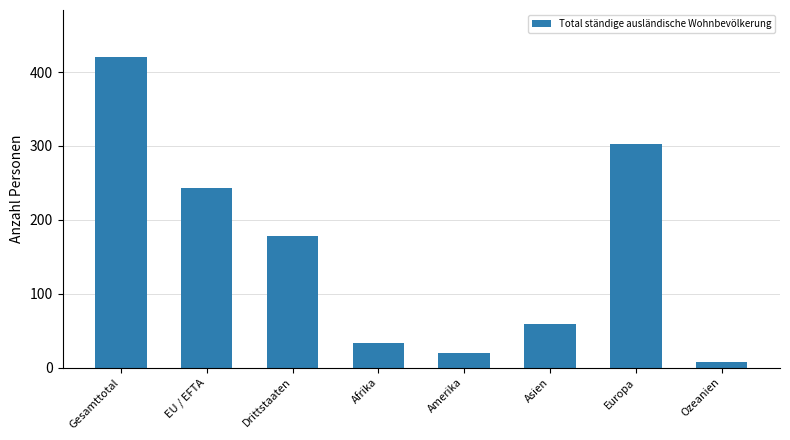

What is the approximate value at EU / EFTA, to the nearest 50?

250